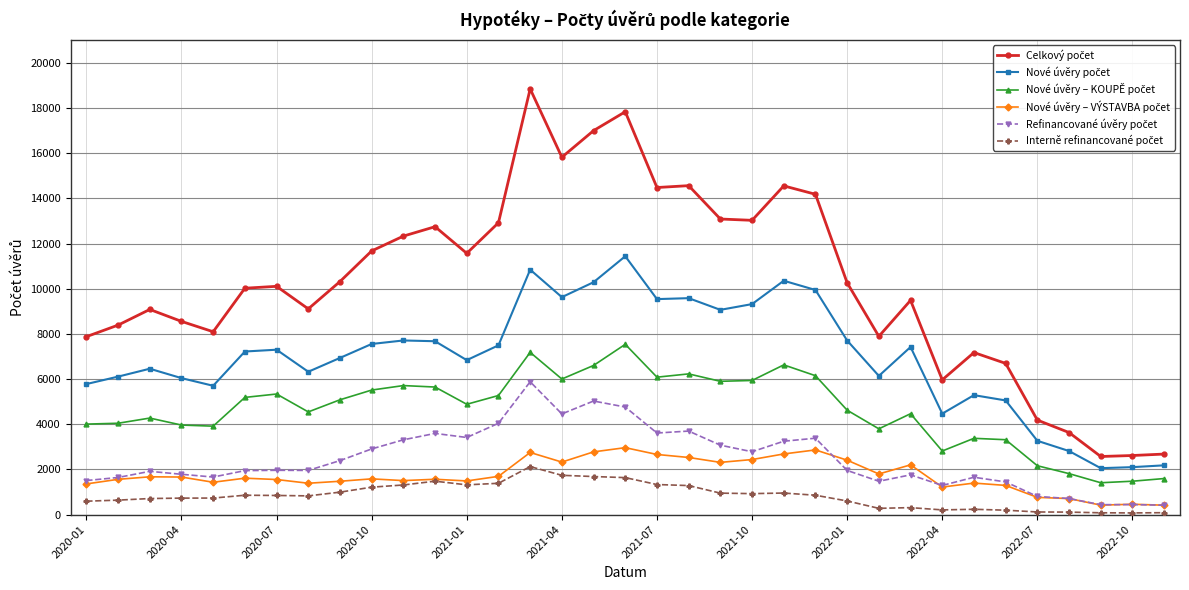

What is the greatest value displayed?

18847